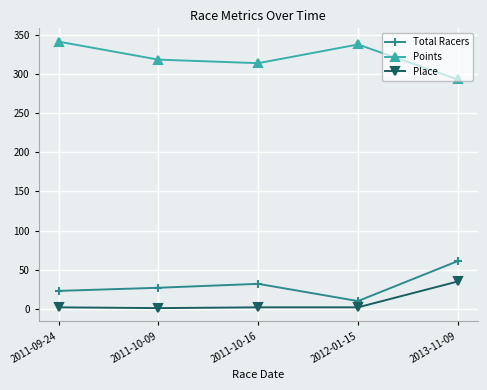

What is the sum of all Points values?

1603.8